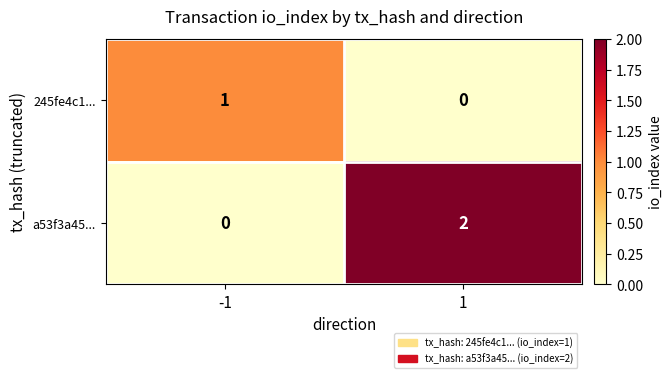

The 245fe4c1... series shows 0 at 1. True or false?

True